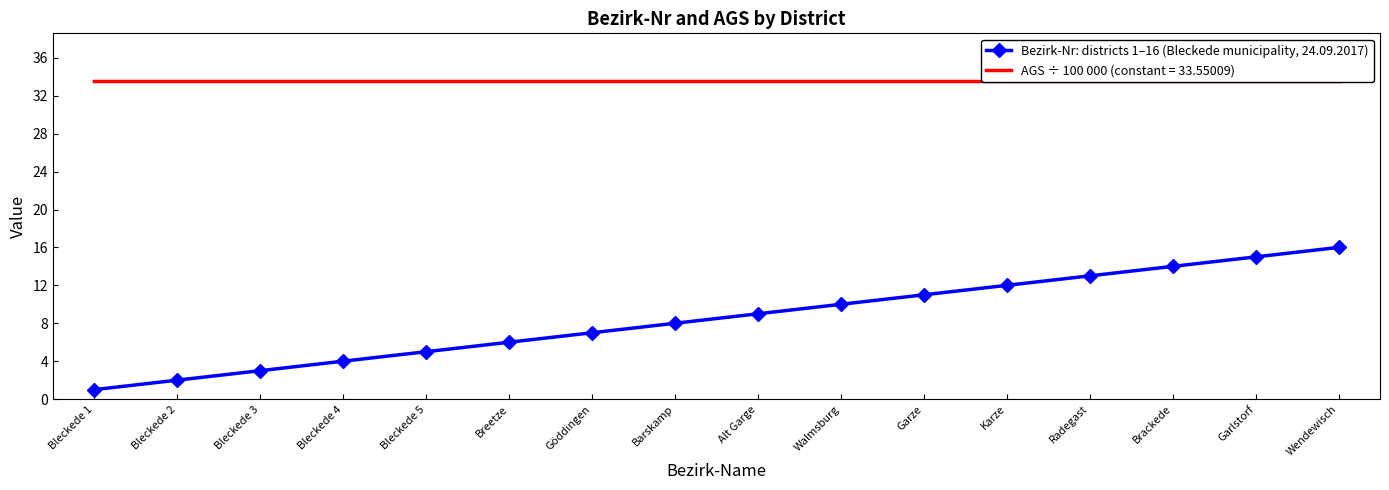

Reading left to right, list all the values displayed in this chart.

1	2	3	4	5	6	7	8	9	10	11	12	13	14	15	16